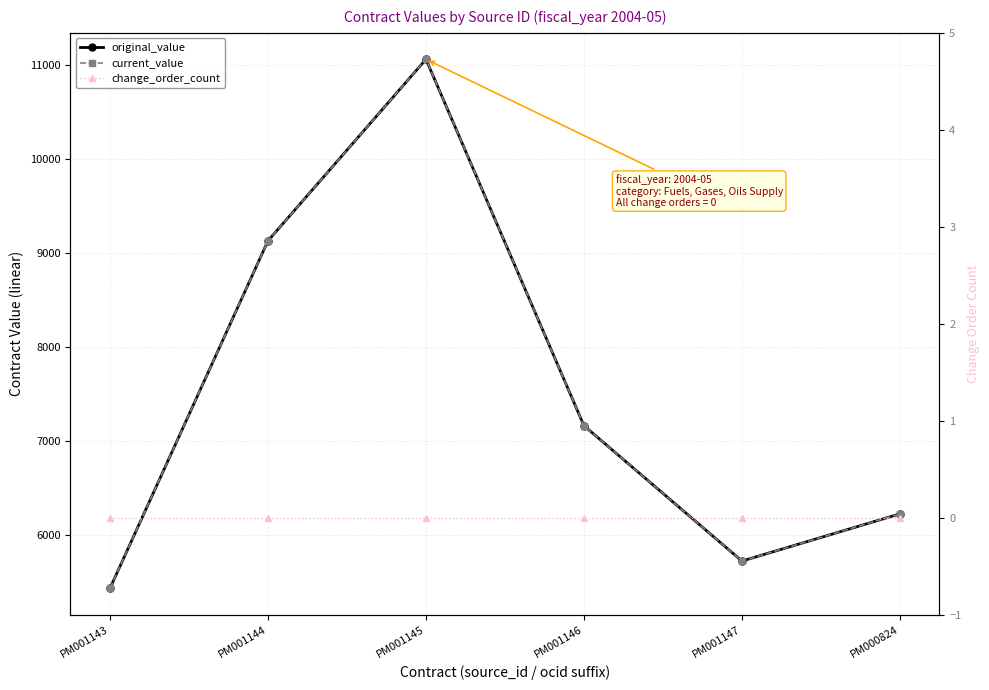

Reading left to right, transcribe all the data shown in this chart.

original_value: PM001143=5431.9	PM001144=9130.8	PM001145=11062.9	PM001146=7162.9	PM001147=5722.7	PM000824=6225.0
current_value: PM001143=5431.9	PM001144=9130.8	PM001145=11062.9	PM001146=7162.9	PM001147=5722.7	PM000824=6225.0
change_order_count: PM001143=0.0	PM001144=0.0	PM001145=0.0	PM001146=0.0	PM001147=0.0	PM000824=0.0